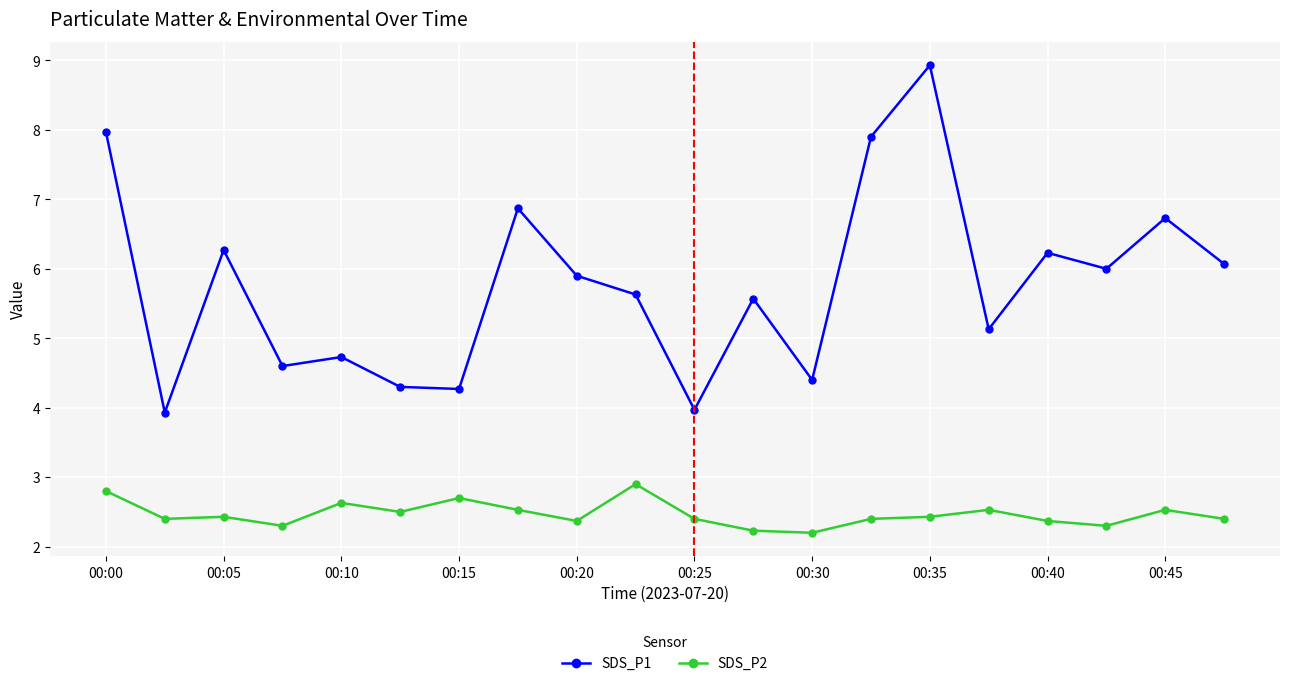

What is the value of the SDS_P1 point at the 6th from the left?

4.3